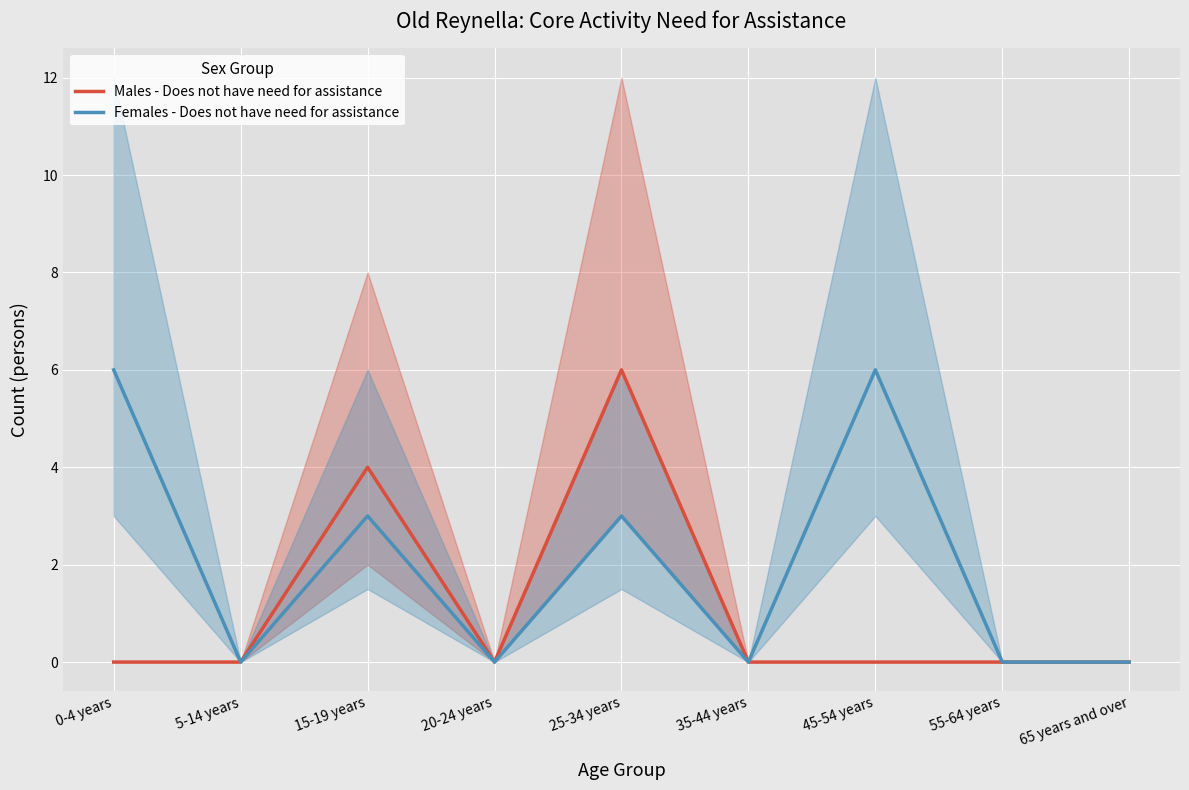

List the labels in order of Males - Does not have need for assistance value, largest first.

25-34 years, 15-19 years, 0-4 years, 5-14 years, 20-24 years, 35-44 years, 45-54 years, 55-64 years, 65 years and over